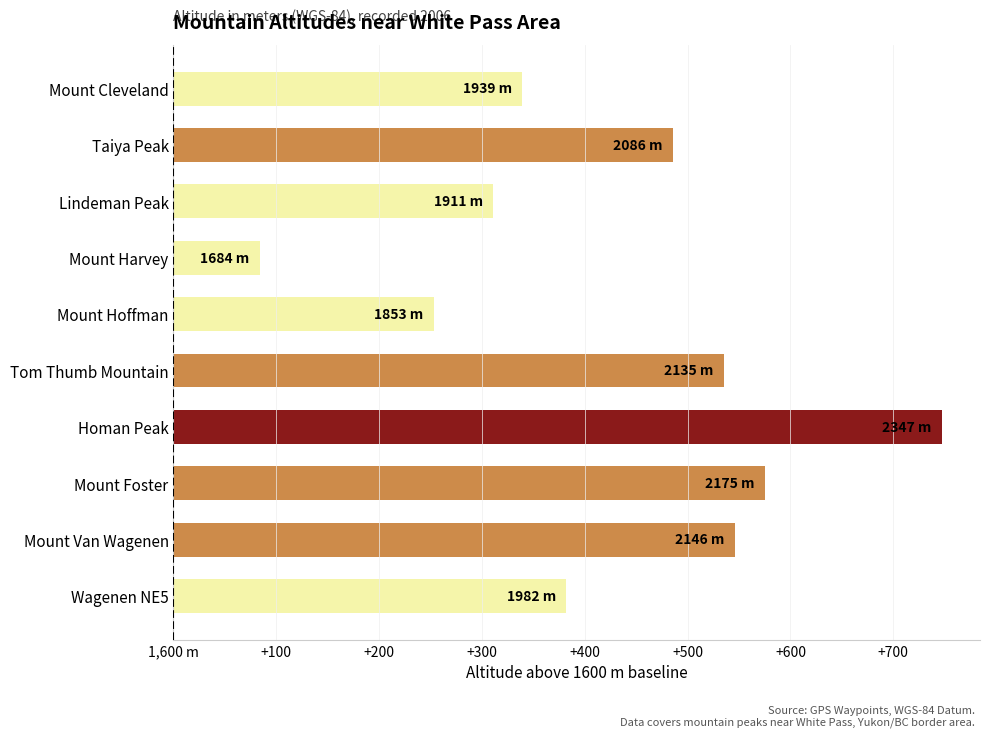

What is the minimum value shown in the chart?

84